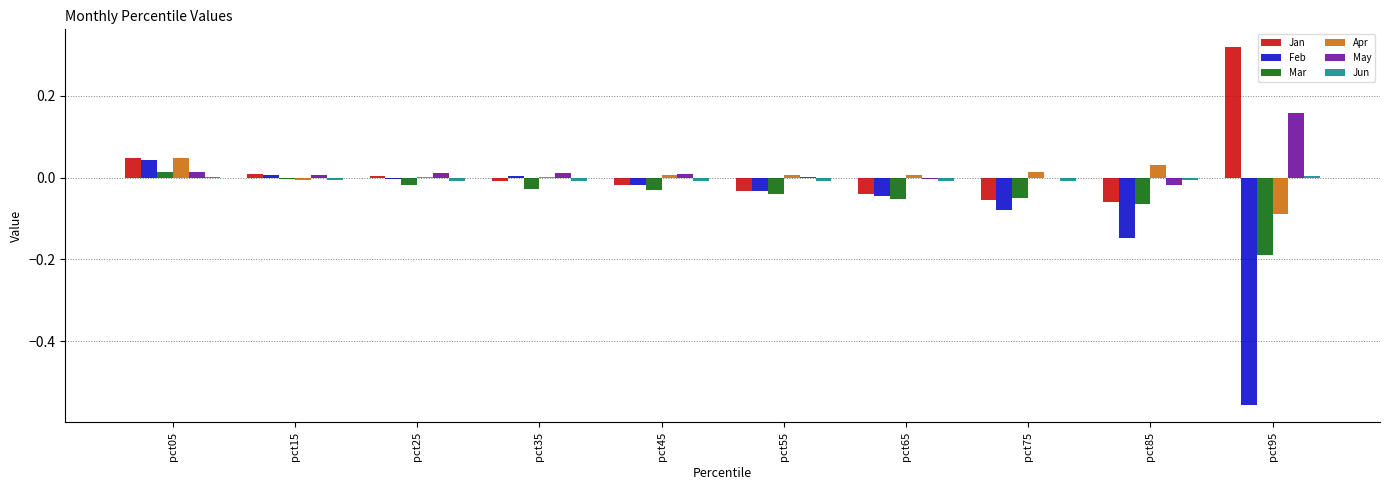

Which series changed the most between pct45 and pct85?

Feb